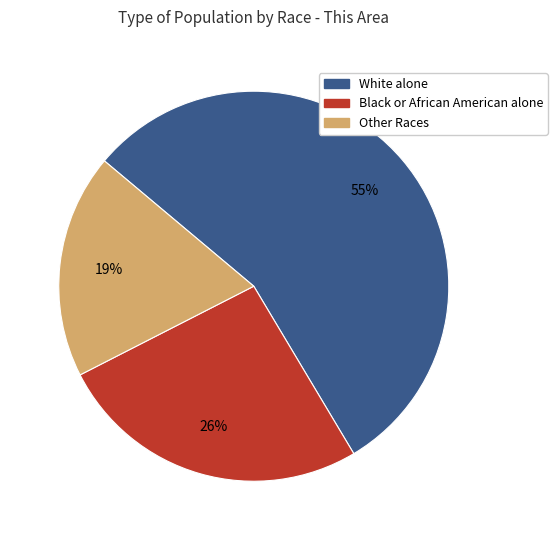

Is there any slice that represents more than half of the pie?

Yes